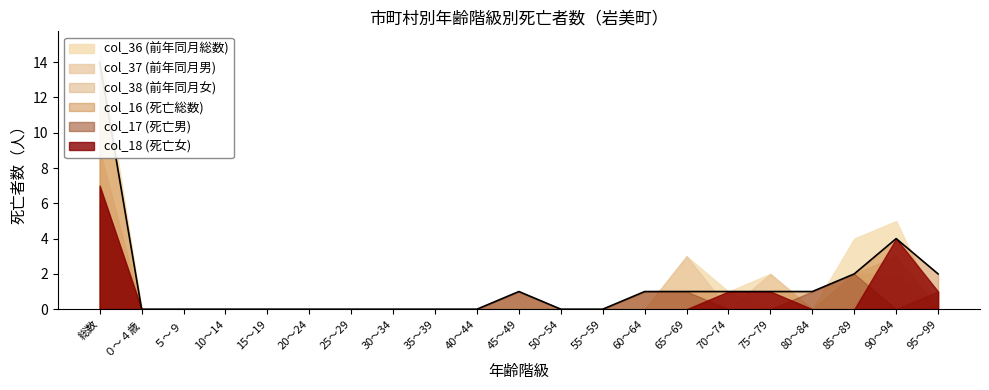

What is the value of the col_16 (死亡総数) point at the 20th from the left?

4